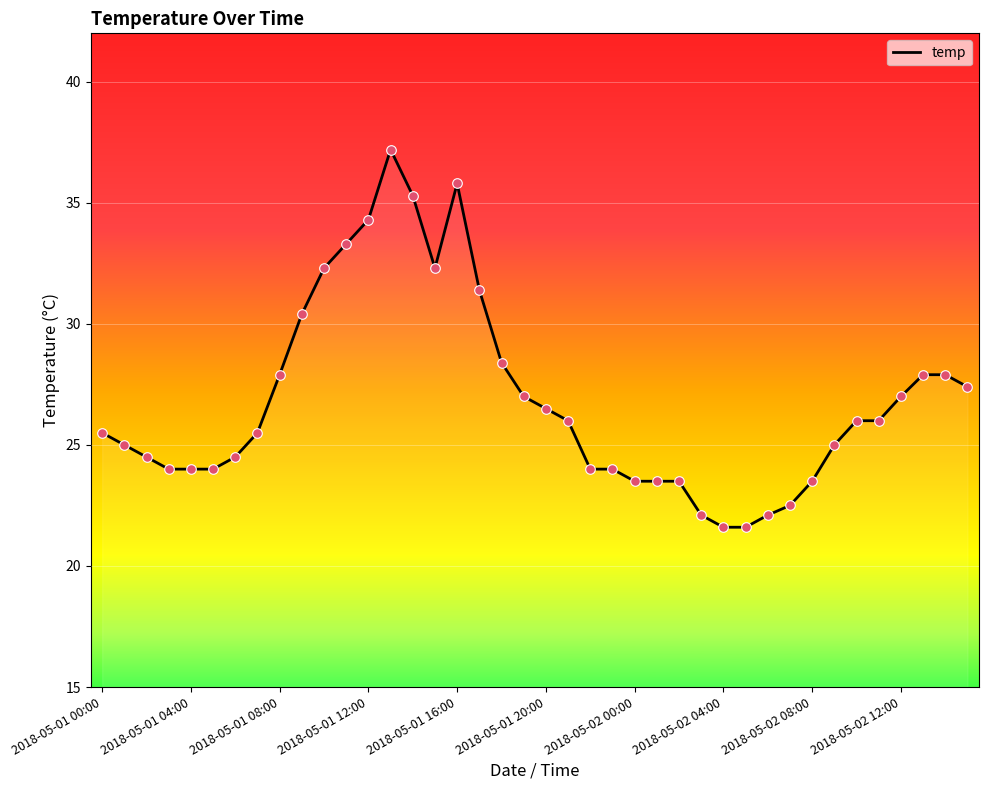

What is the difference between the maximum and minimum values?

15.6